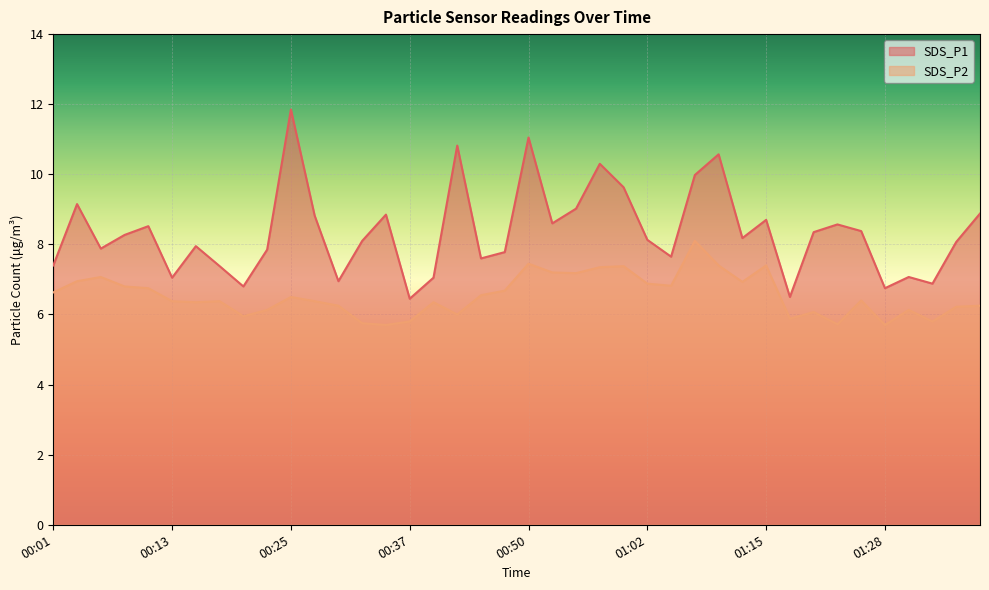

What is the difference between the highest and lowest values at 00:25?

5.3